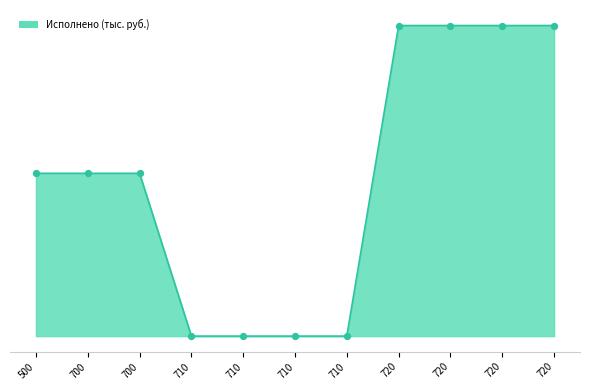

Which has a higher value, 710 or 700?

700